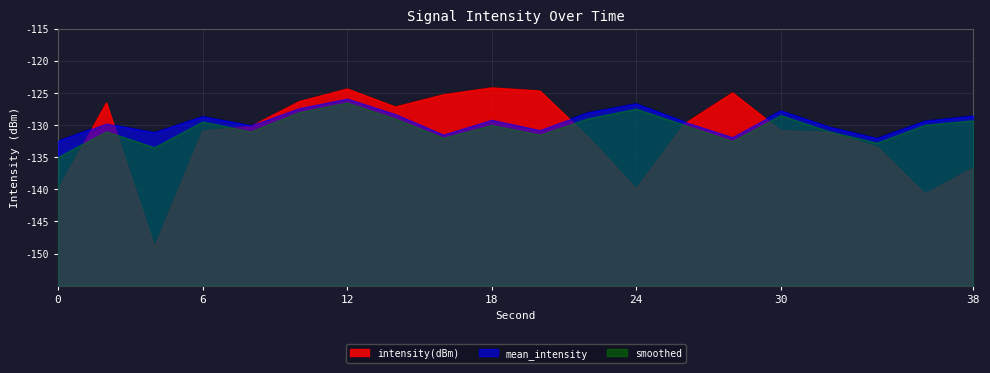

What is the difference between the second highest and second lowest values in the mean_intensity series?

5.4